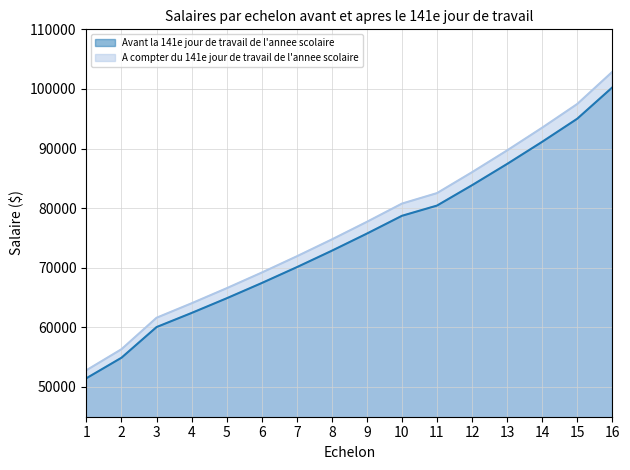

Which series has the largest total across all categories?

A compter du 141e jour de travail de l'annee scolaire